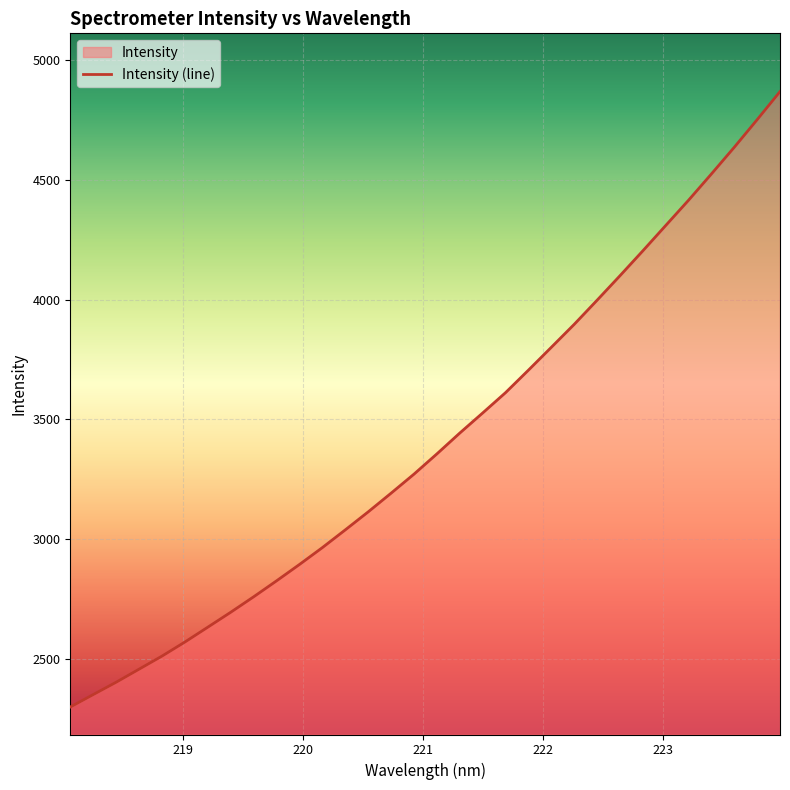

What is the difference between the maximum and minimum values?

2572.0